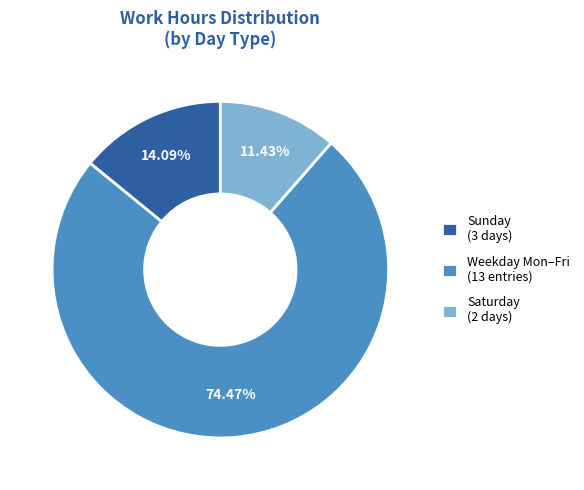

Count the number of slices in the pie.

3